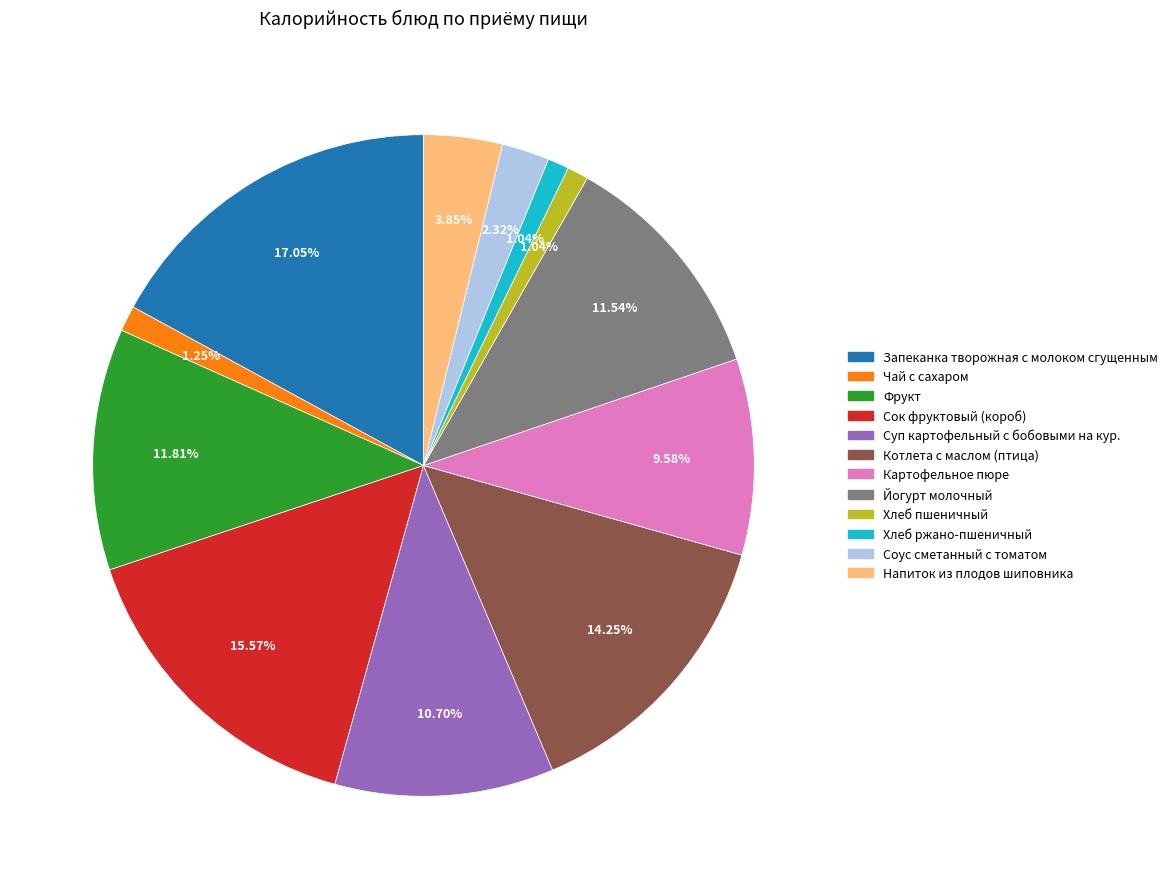

Does Картофельное пюре represent more than half of the total?

No